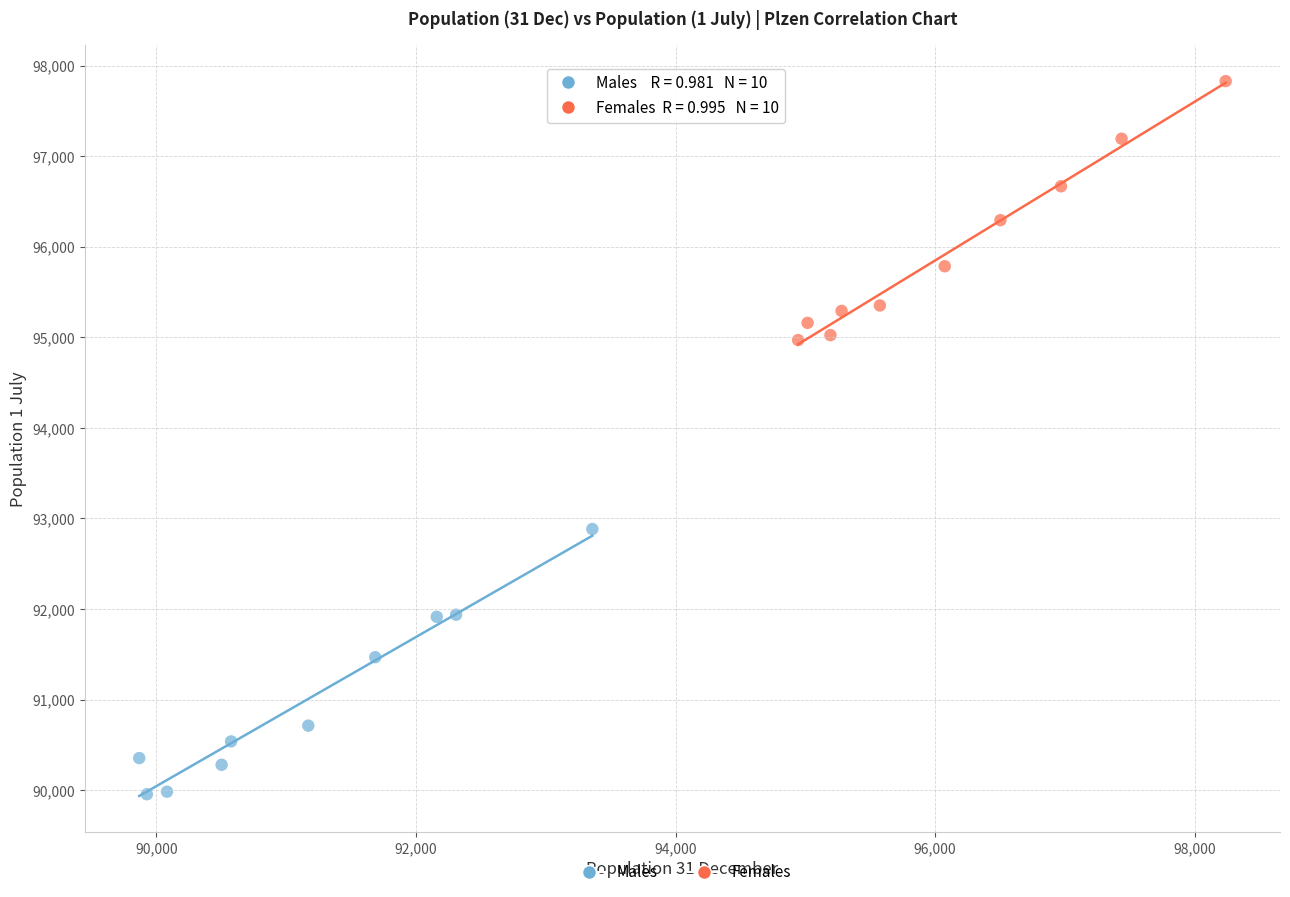

Which series reaches the maximum Y coordinate?

Females